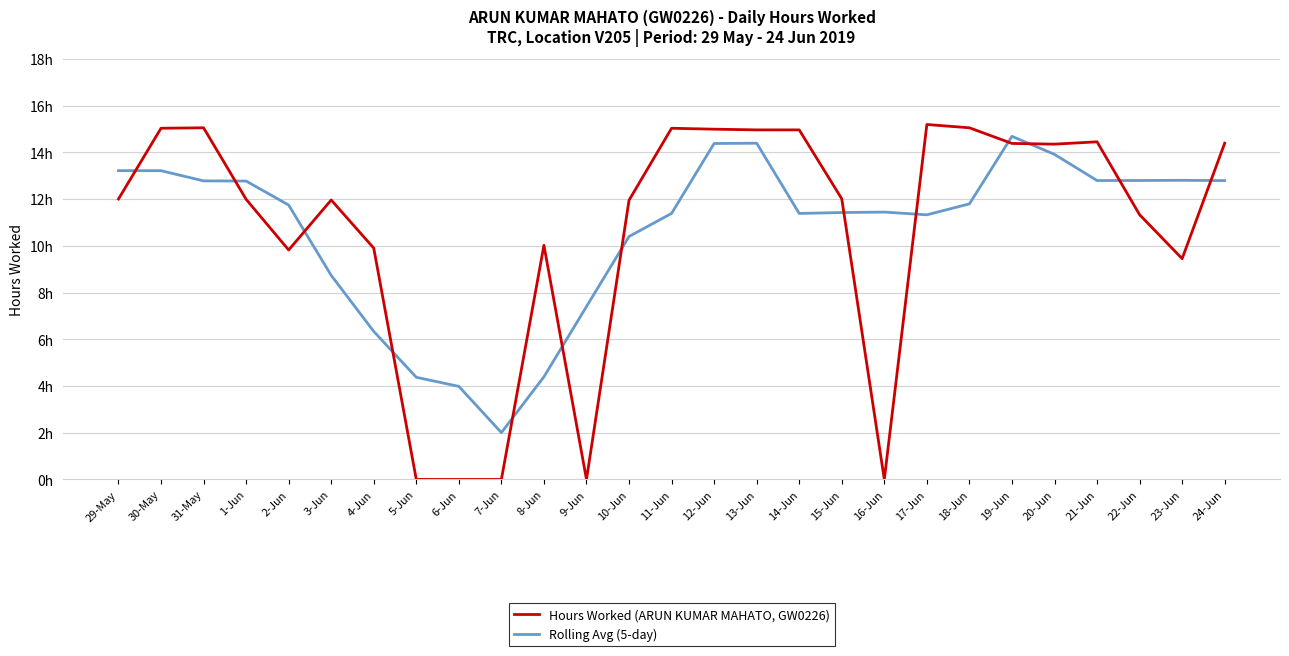

What are all the series names shown in the legend?

Hours Worked (ARUN KUMAR MAHATO, GW0226), Rolling Avg (5-day)